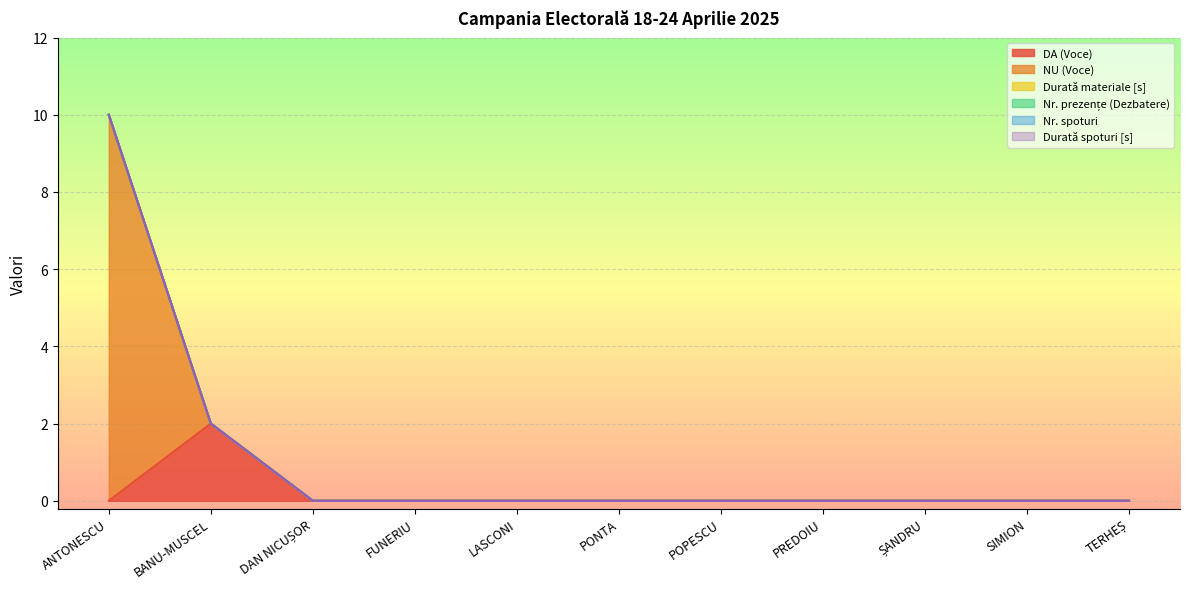

Reading left to right, extract all data points from this chart.

DA (Voce): 0	2	0	0	0	0	0	0	0	0	0
NU (Voce): 10	0	0	0	0	0	0	0	0	0	0
Durată materiale [s]: 0	0	0	0	0	0	0	0	0	0	0
Nr. prezențe (Dezbatere): 0	0	0	0	0	0	0	0	0	0	0
Nr. spoturi: 0	0	0	0	0	0	0	0	0	0	0
Durată spoturi [s]: 0	0	0	0	0	0	0	0	0	0	0